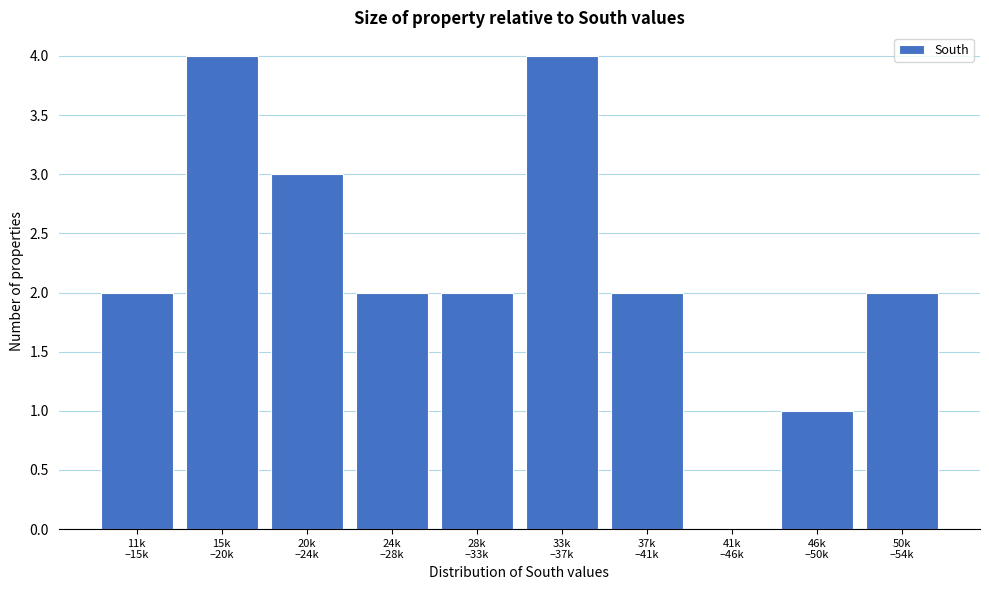

What is the greatest value displayed?

4